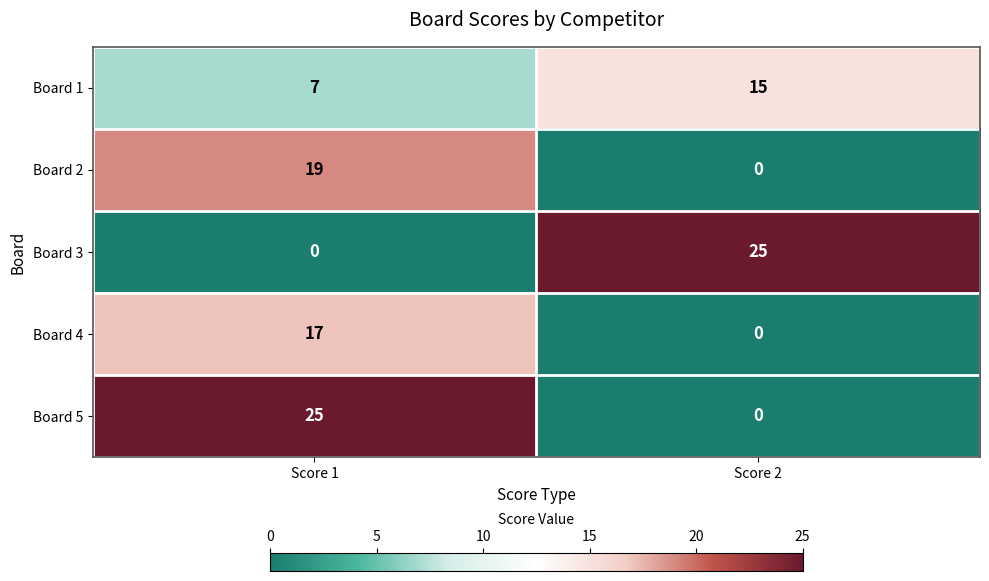

What is the sum of all Board 2 values?

19